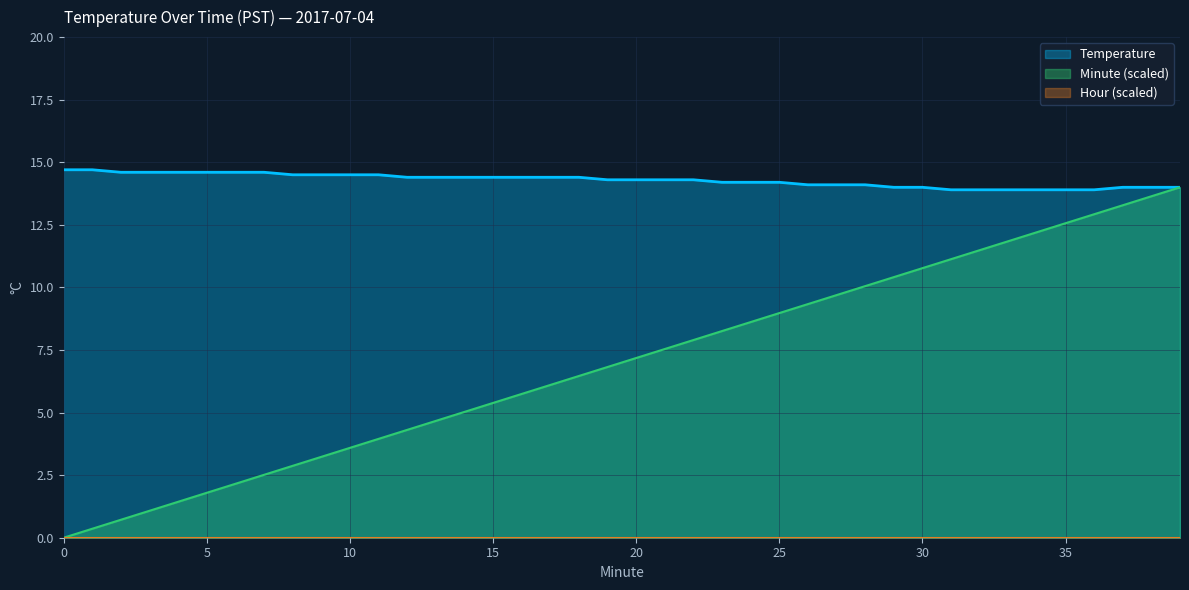

Which series has the largest range (max minus min)?

Minute (scaled)